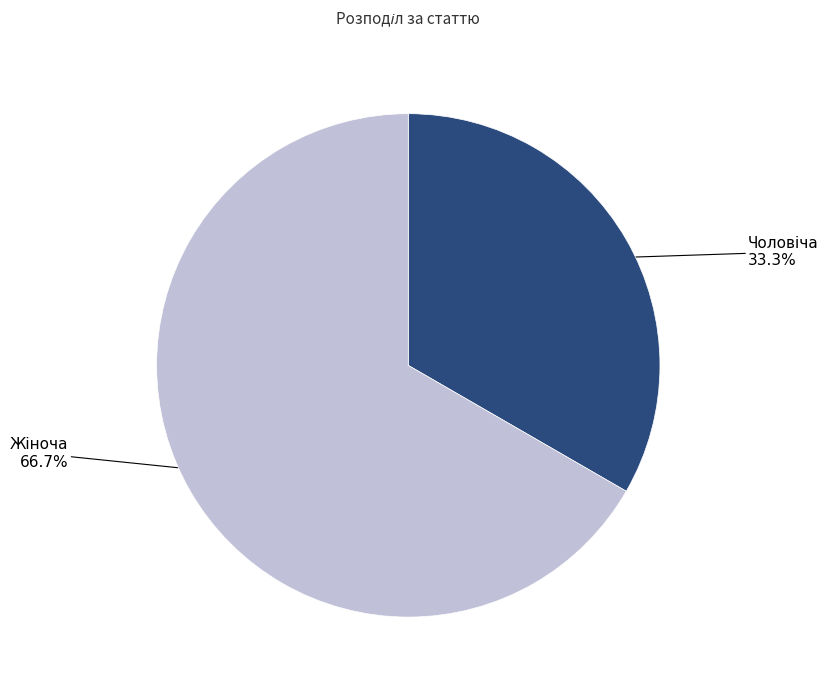

Is there any slice that represents more than half of the pie?

Yes